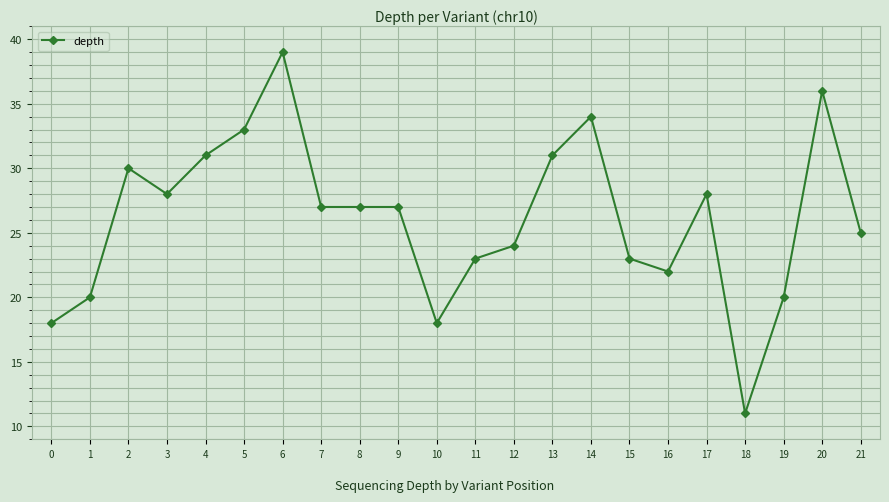

Reading left to right, transcribe all the data shown in this chart.

18	20	30	28	31	33	39	27	27	27	18	23	24	31	34	23	22	28	11	20	36	25